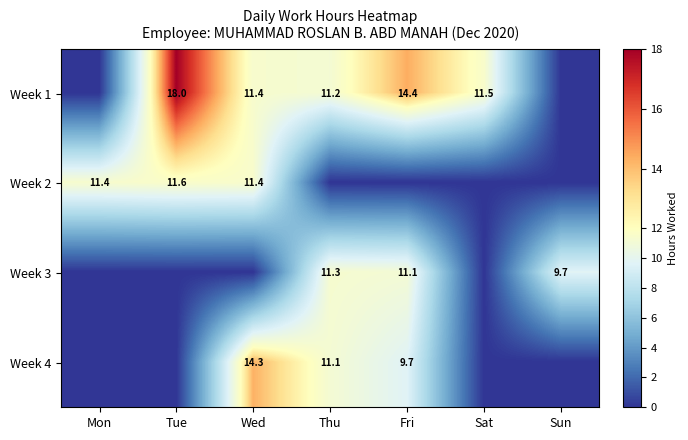

What is the total value across all series at Fri?

35.1